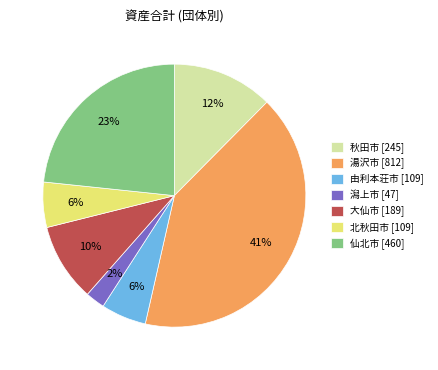

True or false: 大仙市 [189] accounts for 20% of the total.

False